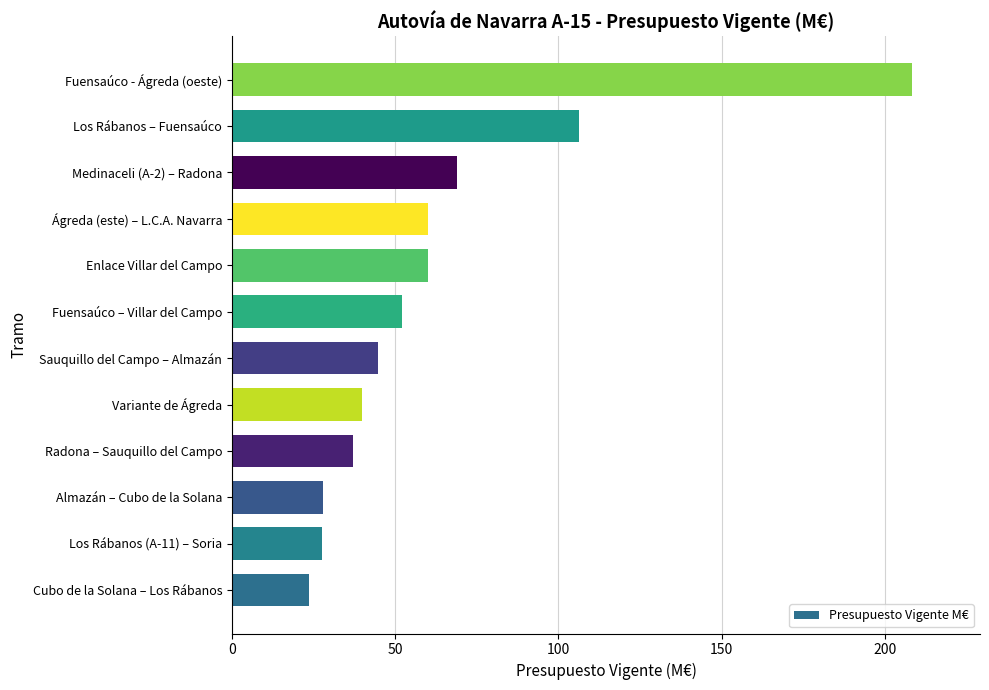

Are the bars grouped side by side (vs. stacked)?

No